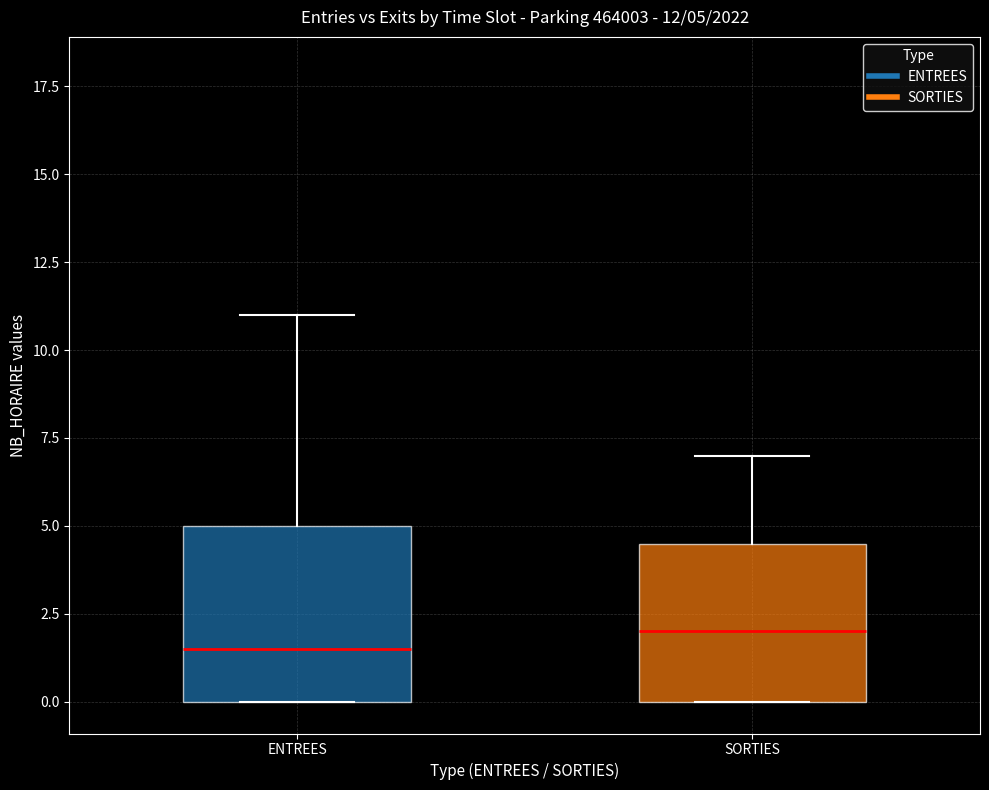

Which box's median line is the lowest?

ENTREES